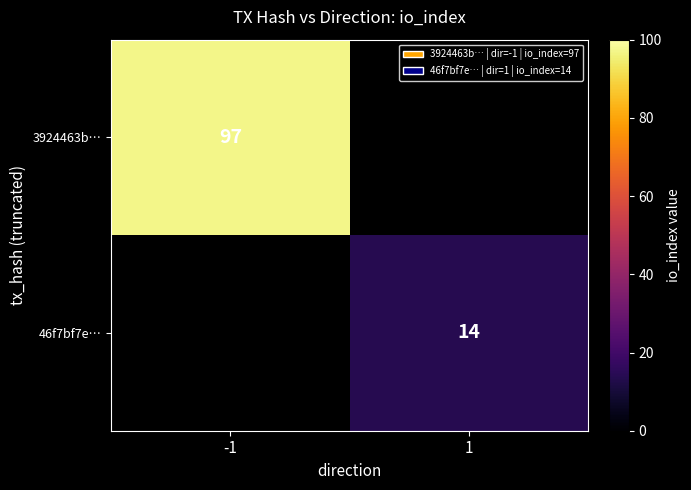

True or false: 46f7bf7e… has a value of 23 at 1.

False